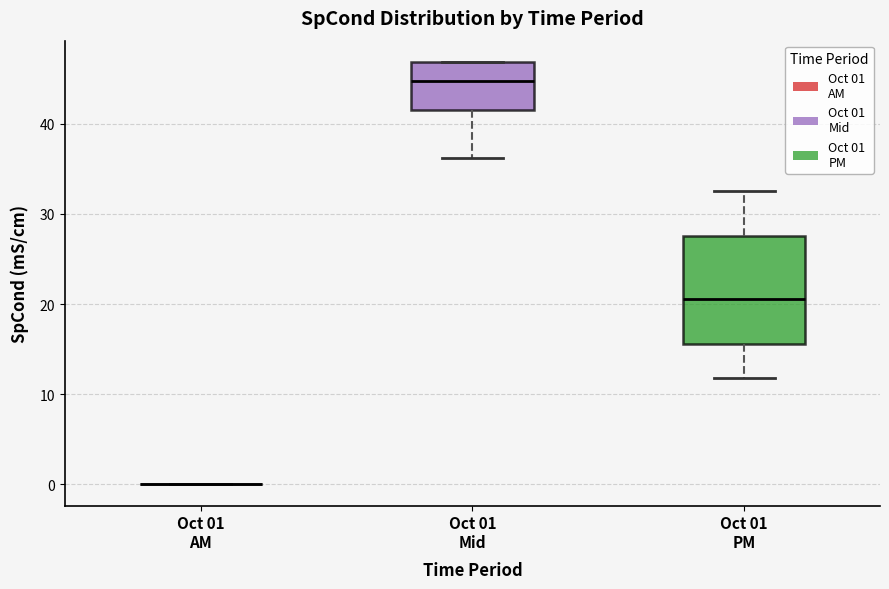

Reading left to right, read every box against the y-axis: the position of its median line, the range the box covers, and the ends of its whiskers. The values are not printed on the chart, so give them approximately, as read against the axis.

Oct 01 AM: box collapsed to a line at 0, whiskers 0 to 0
Oct 01 Mid: median 45, box 42 to 47, whiskers 36 to 47
Oct 01 PM: median 21, box 16 to 28, whiskers 12 to 33